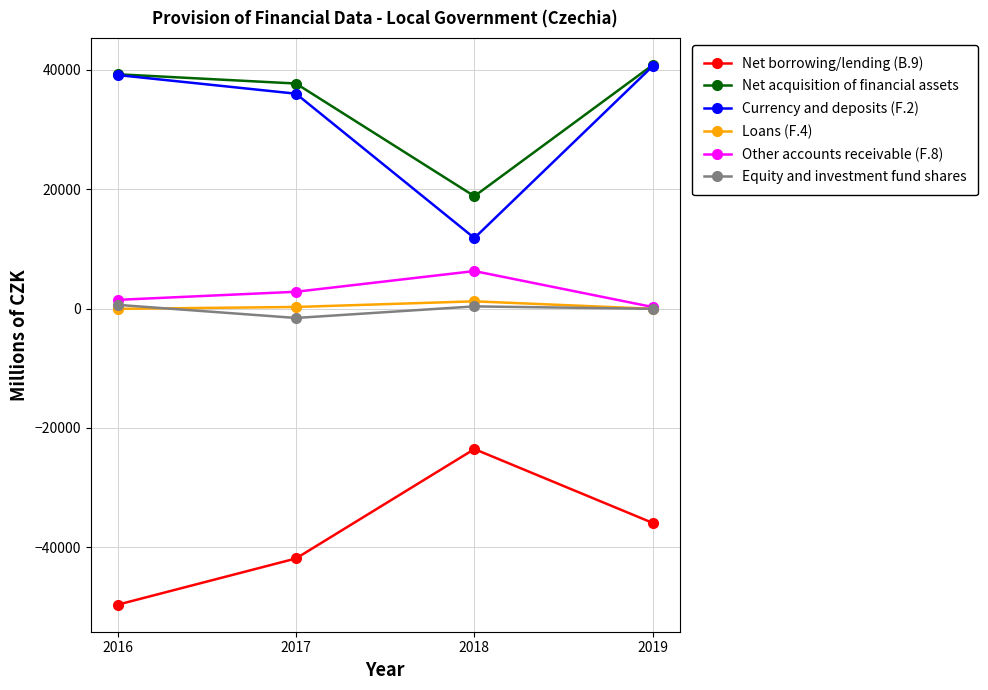

At how many categories does at least one series exceed 36767?

3